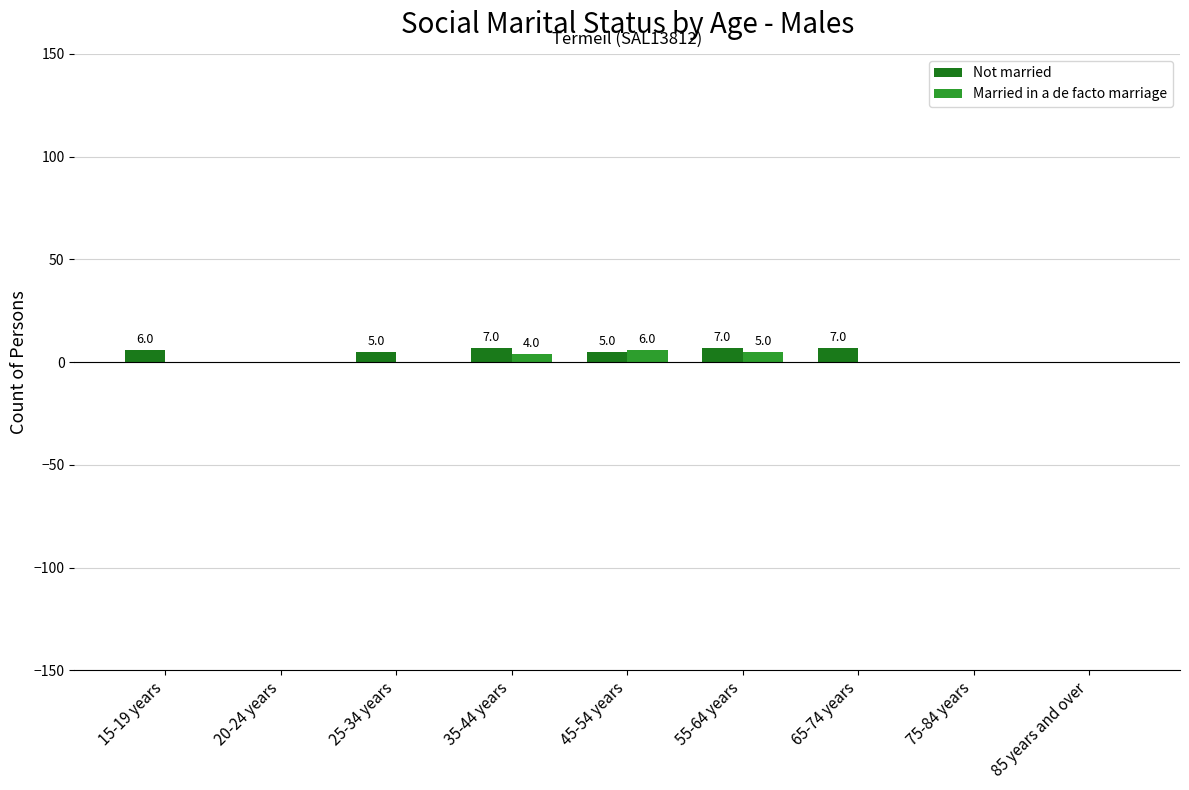

How many Not married values are between 0 and 7?

9